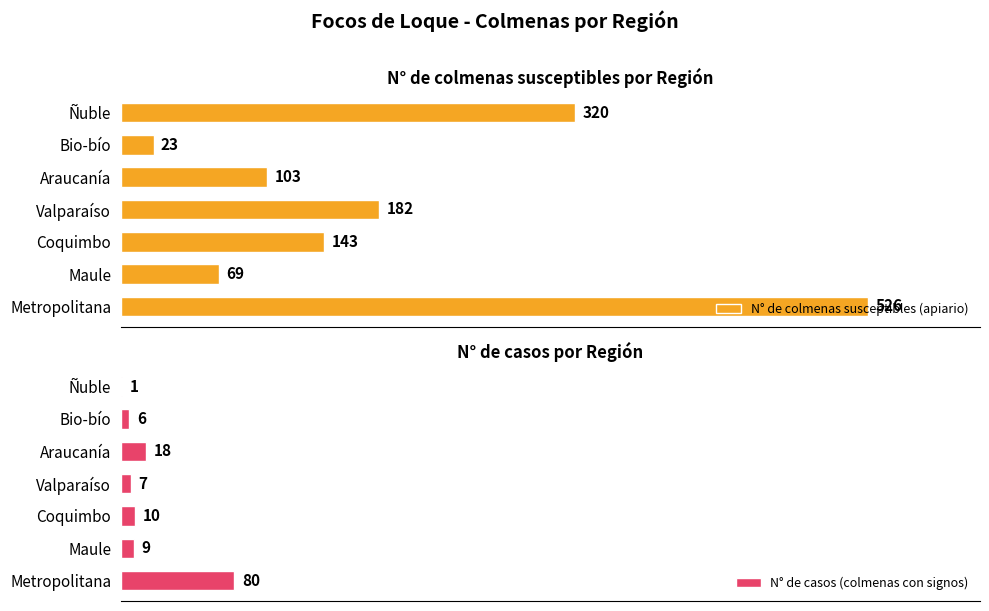

Reading left to right, what are all the values shown in this chart?

N° de colmenas susceptibles (apiario): 526	69	143	182	103	23	320
N° de casos (colmenas con signos): 80	9	10	7	18	6	1